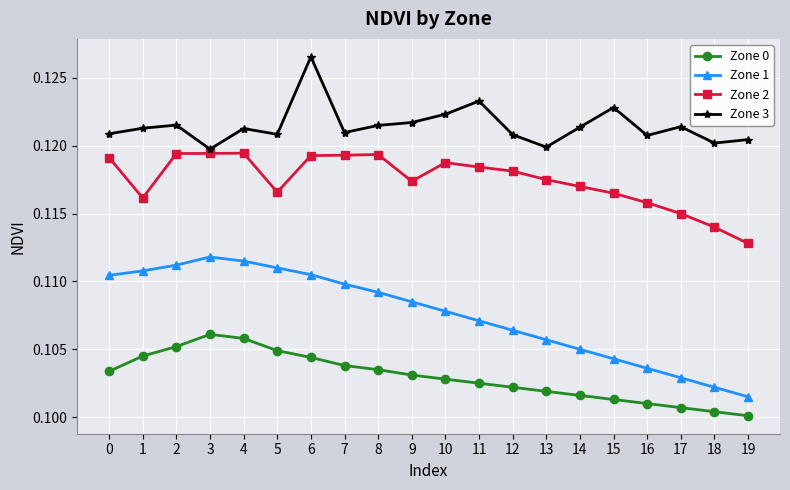

How many categories are shown in the chart?

20